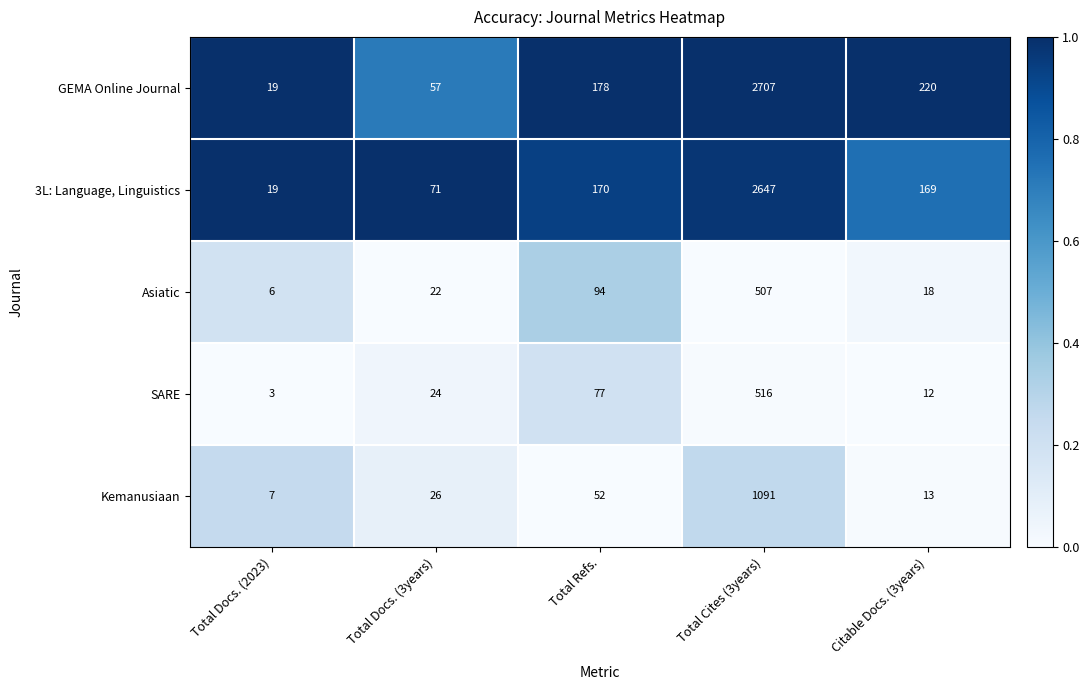

Count the number of data series in this chart.

5